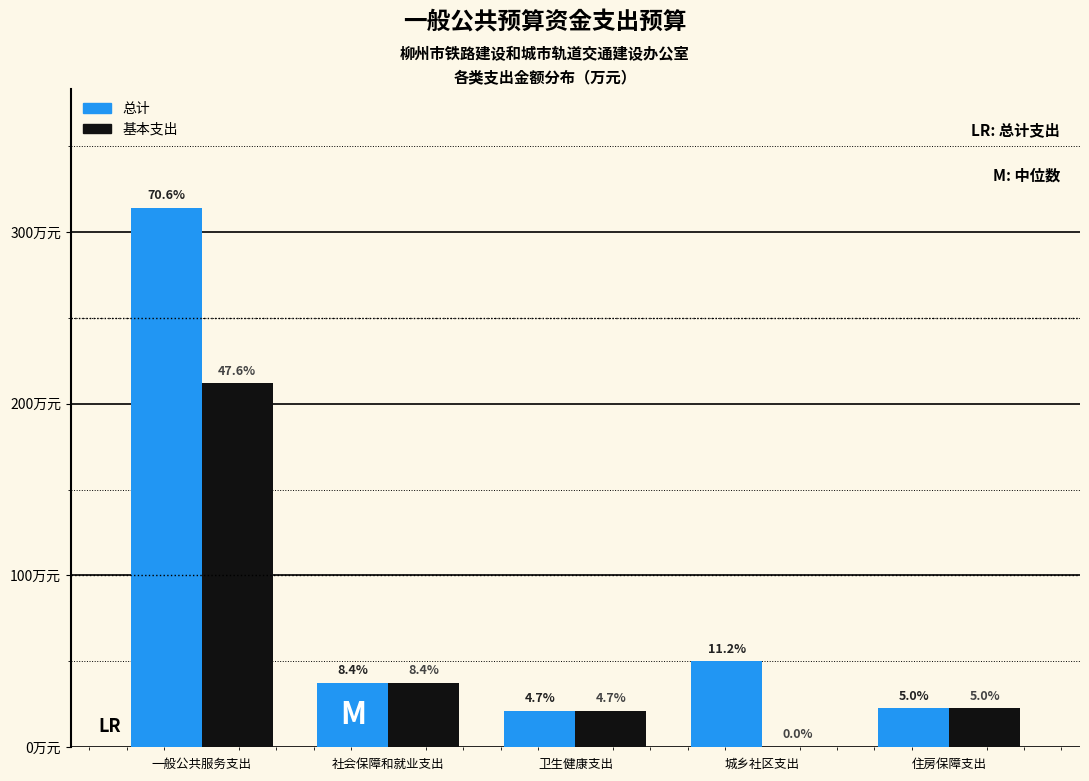

What are all the series names shown in the legend?

总计, 基本支出